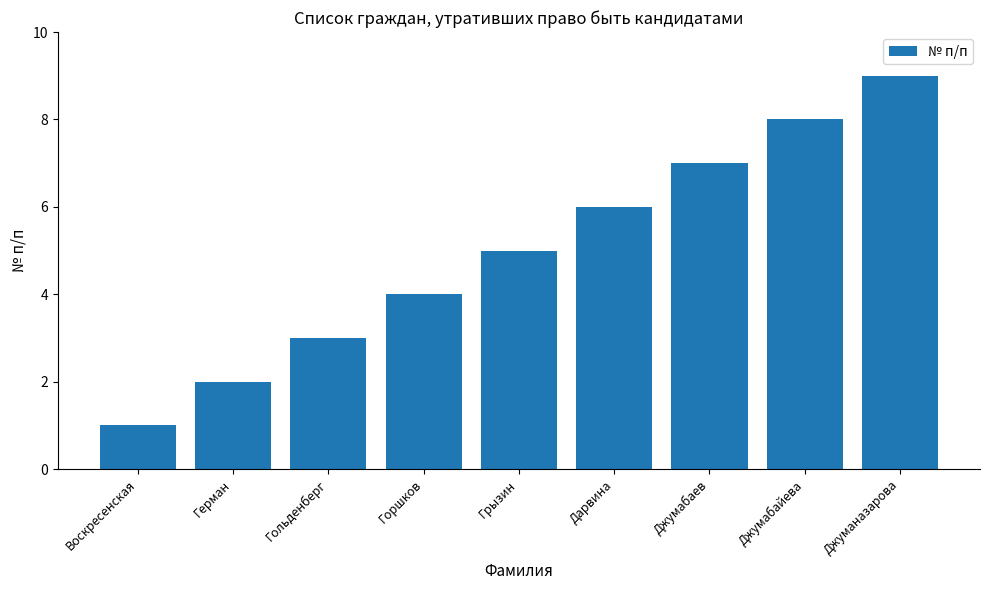

What is the value of the 1st bar from the left?

1